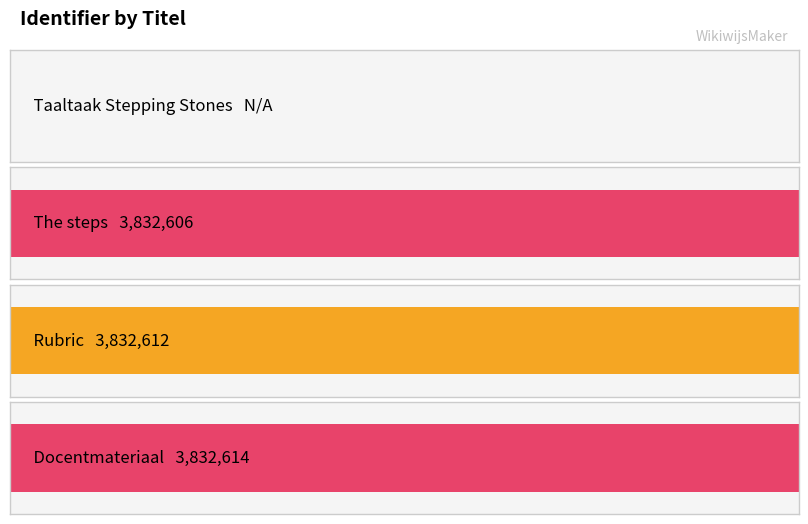

Between Rubric and Taaltaak Stepping Stones, which is larger?

Rubric